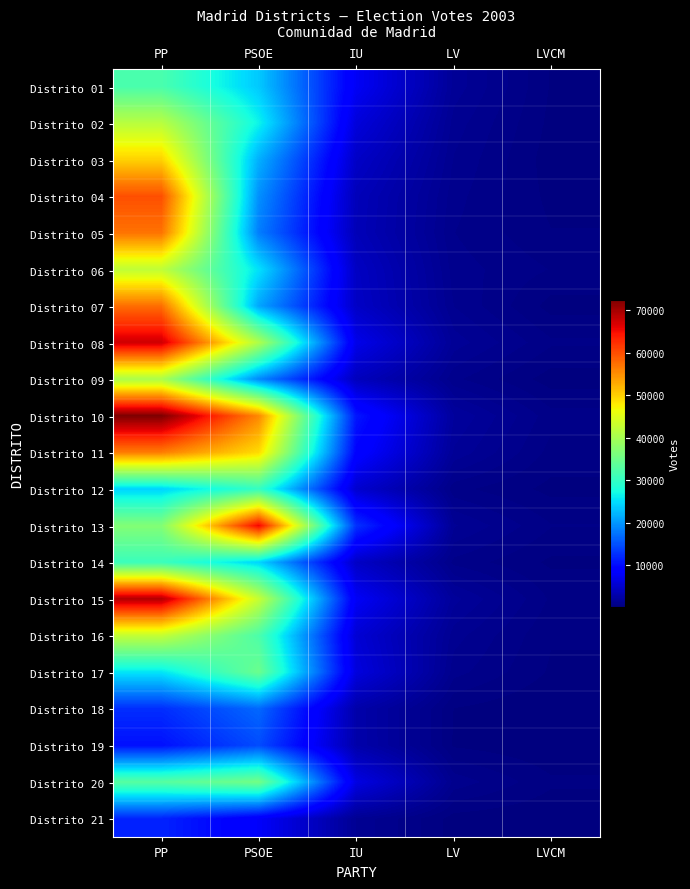

Which category has the highest value across all series?

PP